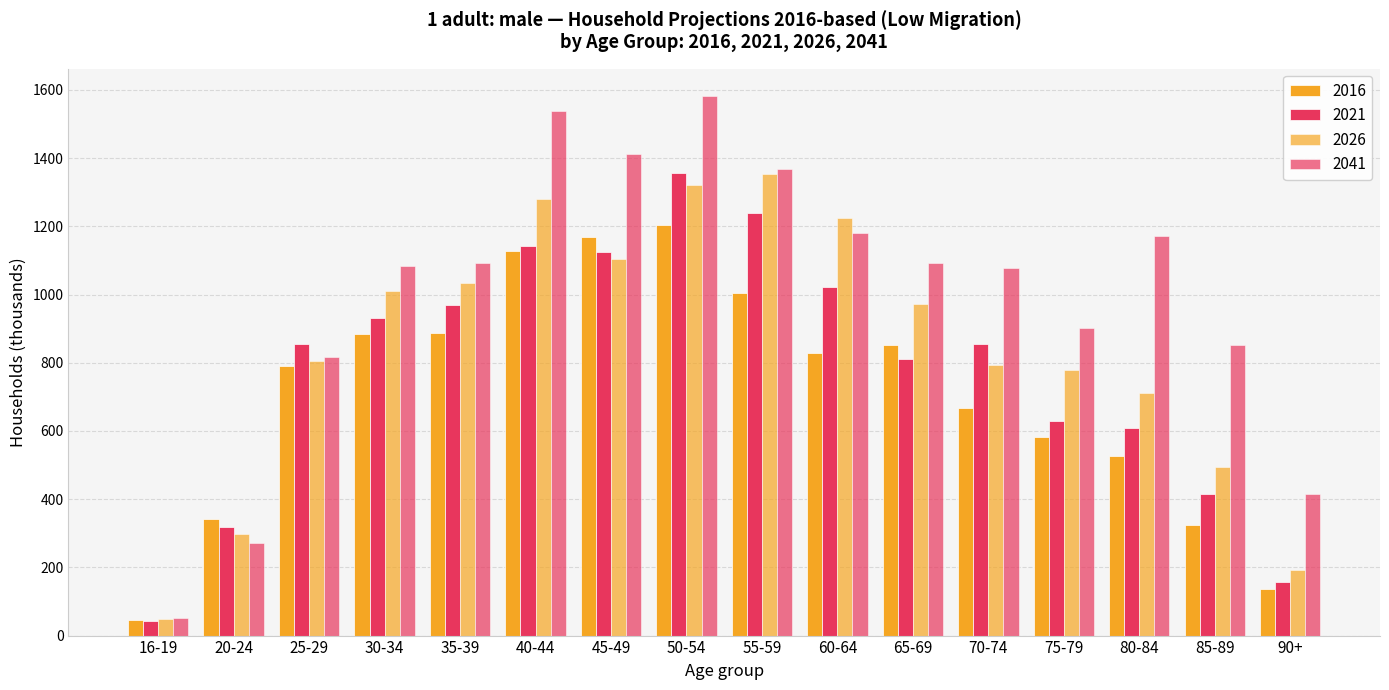

Which has a higher value, 65-69 or 85-89?

65-69